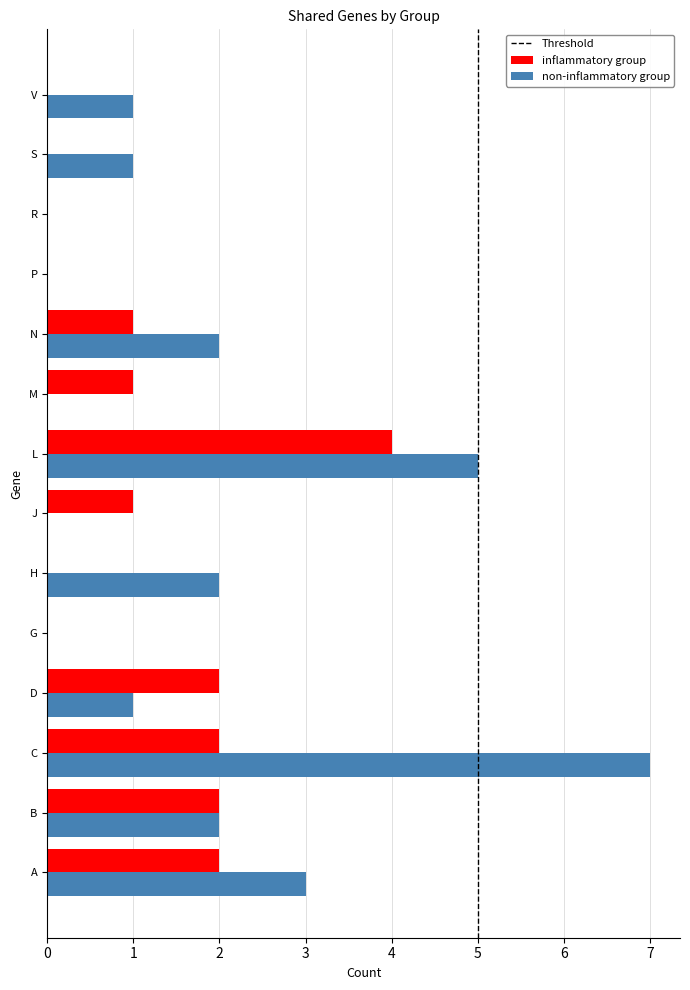

Is the value of inflammatory group at B greater than the value of non-inflammatory group at R?

Yes